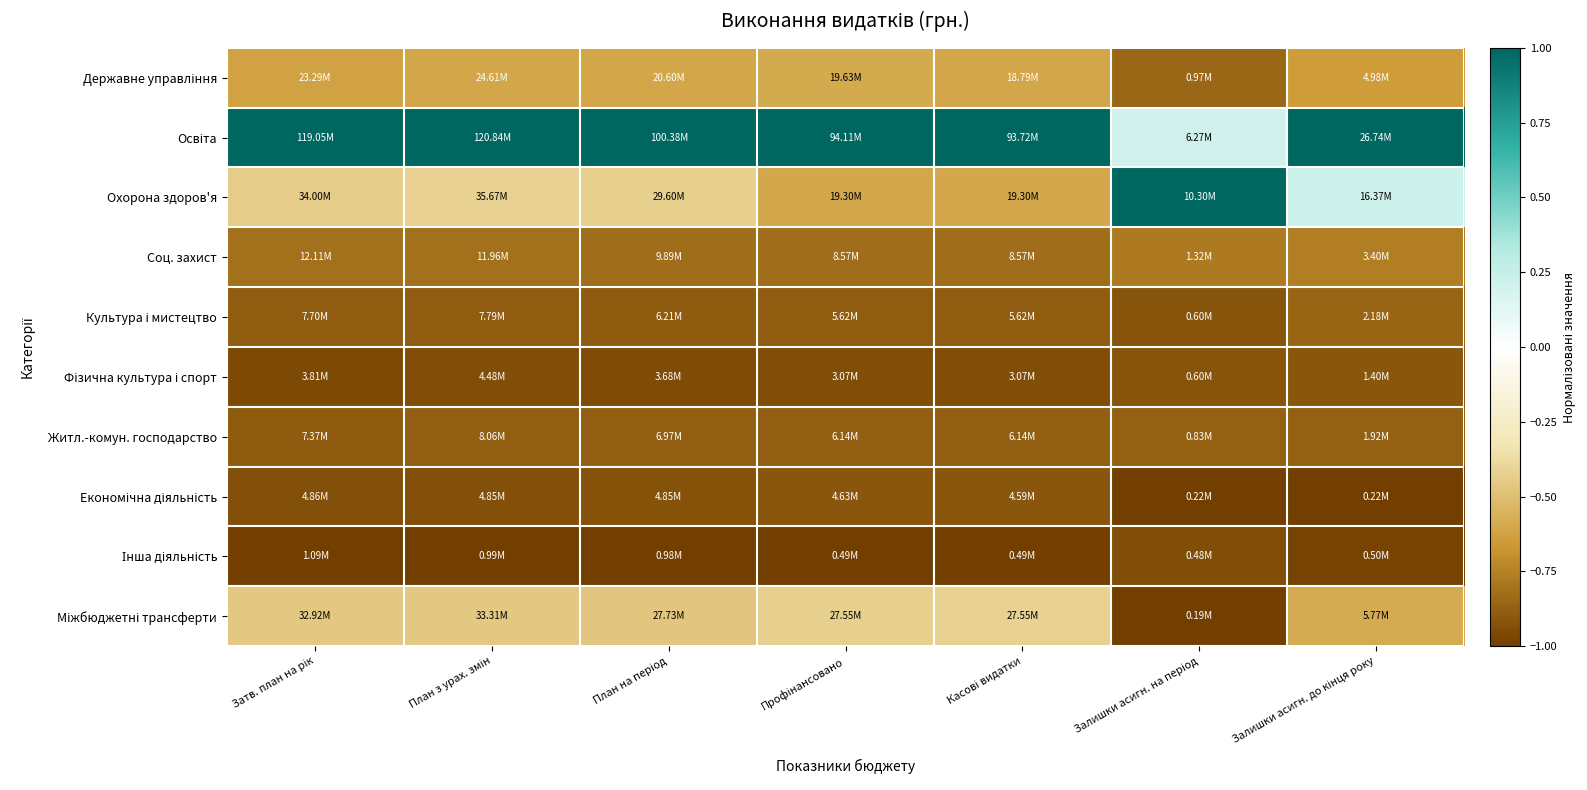

Count the number of categories in the chart.

7